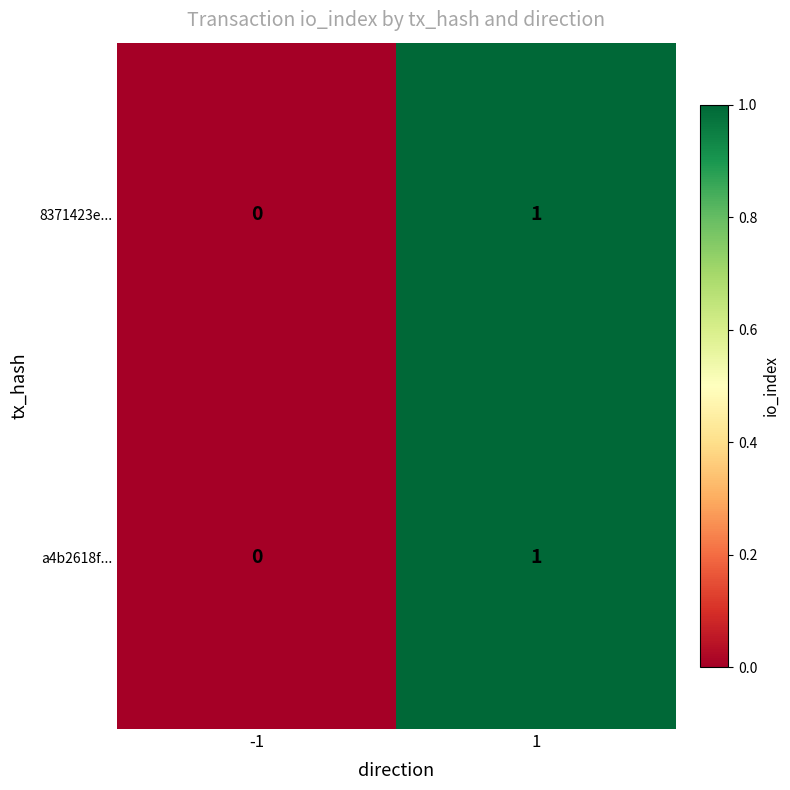

At which category does the chart reach its minimum across all series?

-1